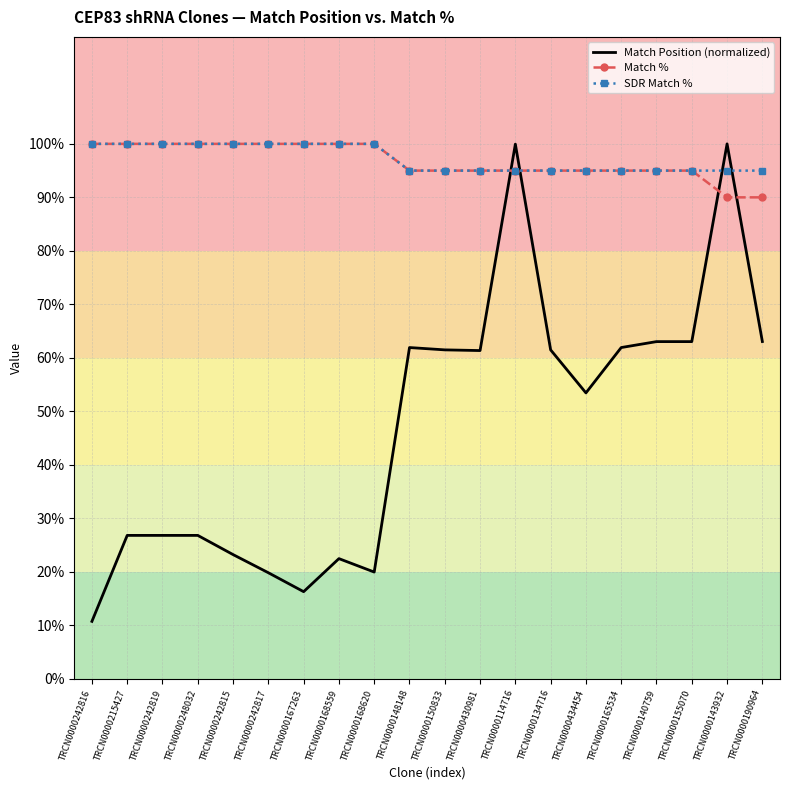

What is the total value across all series at TRCN0000114716?

290.0